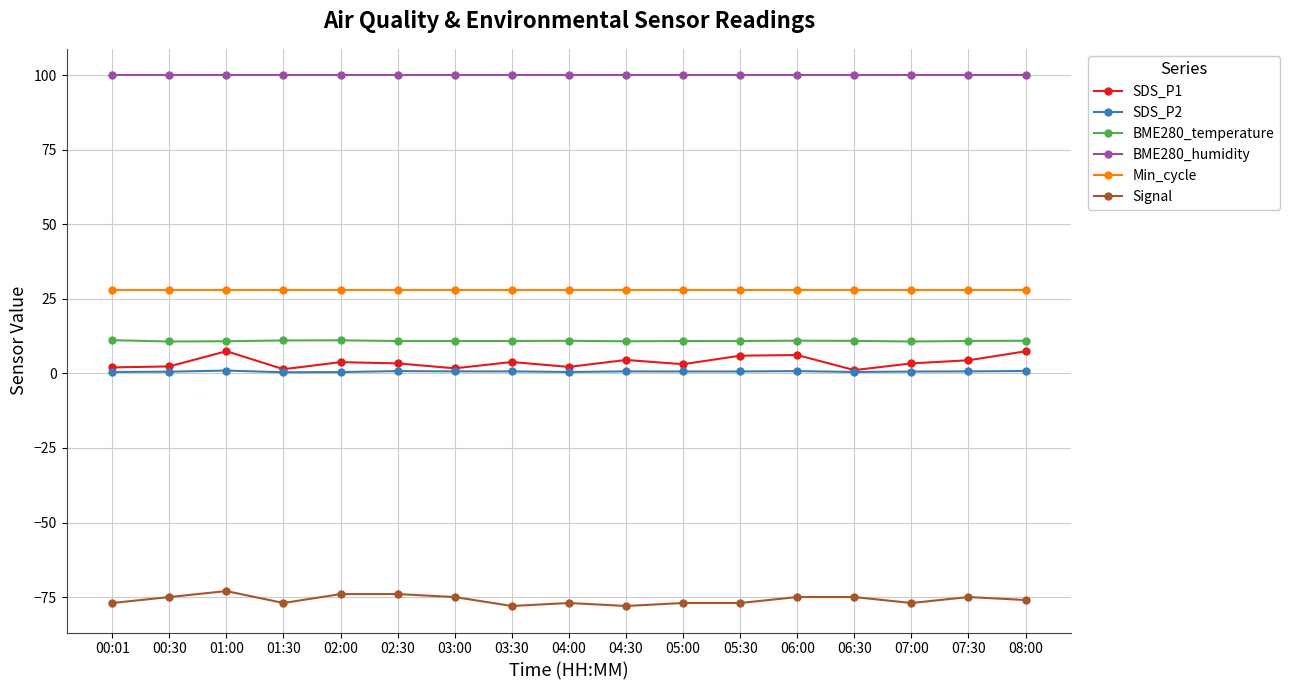

The value of Min_cycle at 03:30 is 39.3. True or false?

False